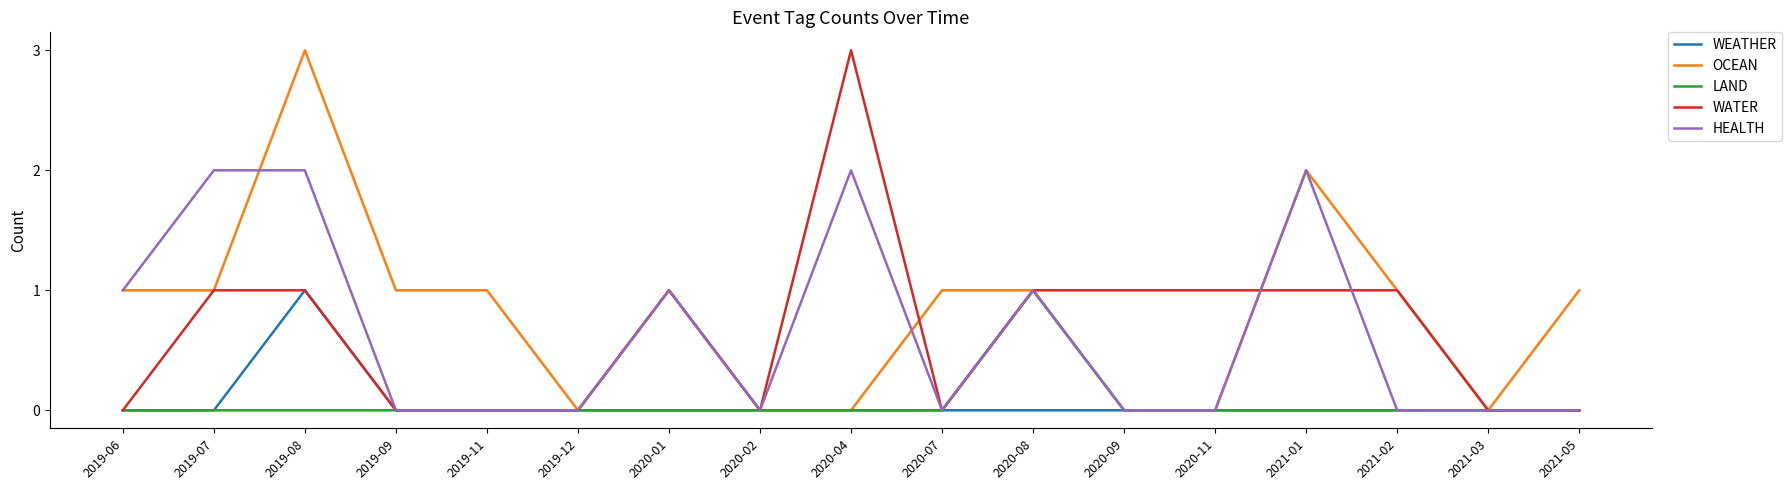

Which series changed the most between 2019-06 and 2021-05?

HEALTH